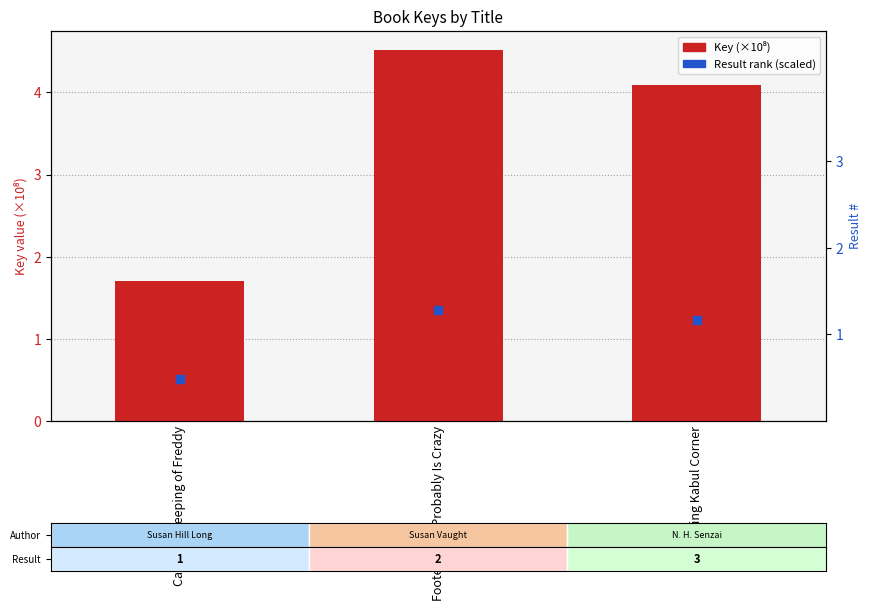

Which series contains the highest Y value?

Key (×10⁸)